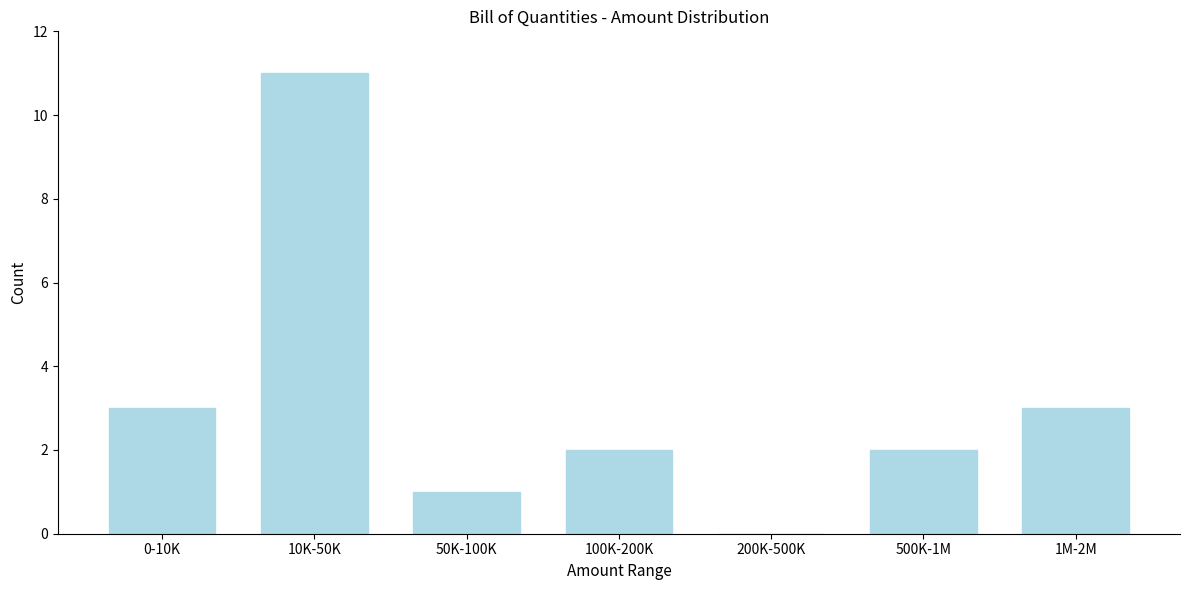

Reading left to right, what are all the values shown in this chart?

0-10K=3	10K-50K=11	50K-100K=1	100K-200K=2	200K-500K=0	500K-1M=2	1M-2M=3